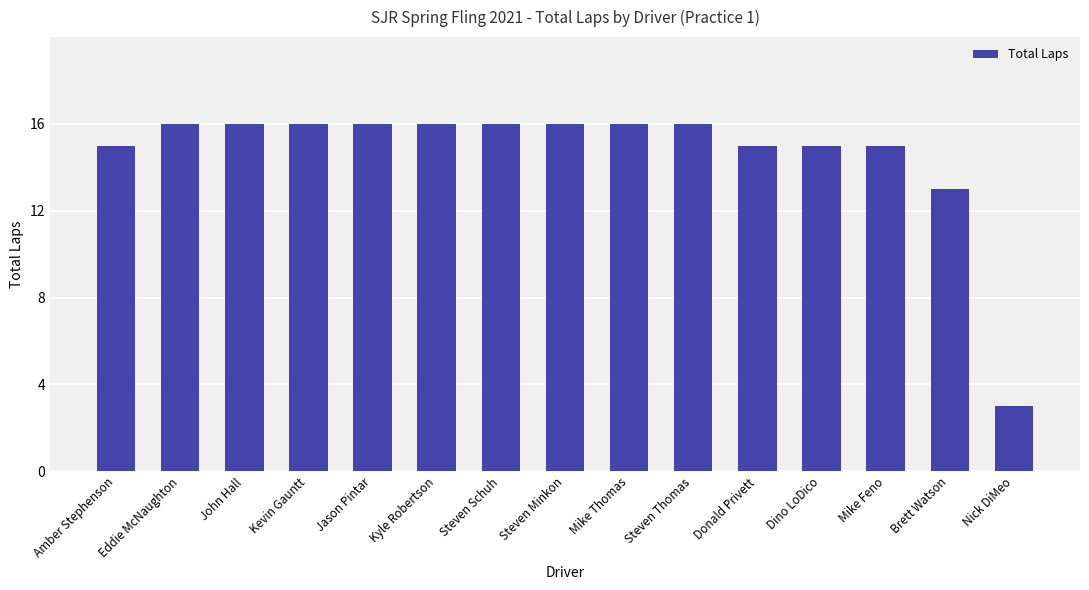

What is the value of the 8th bar from the left?

16